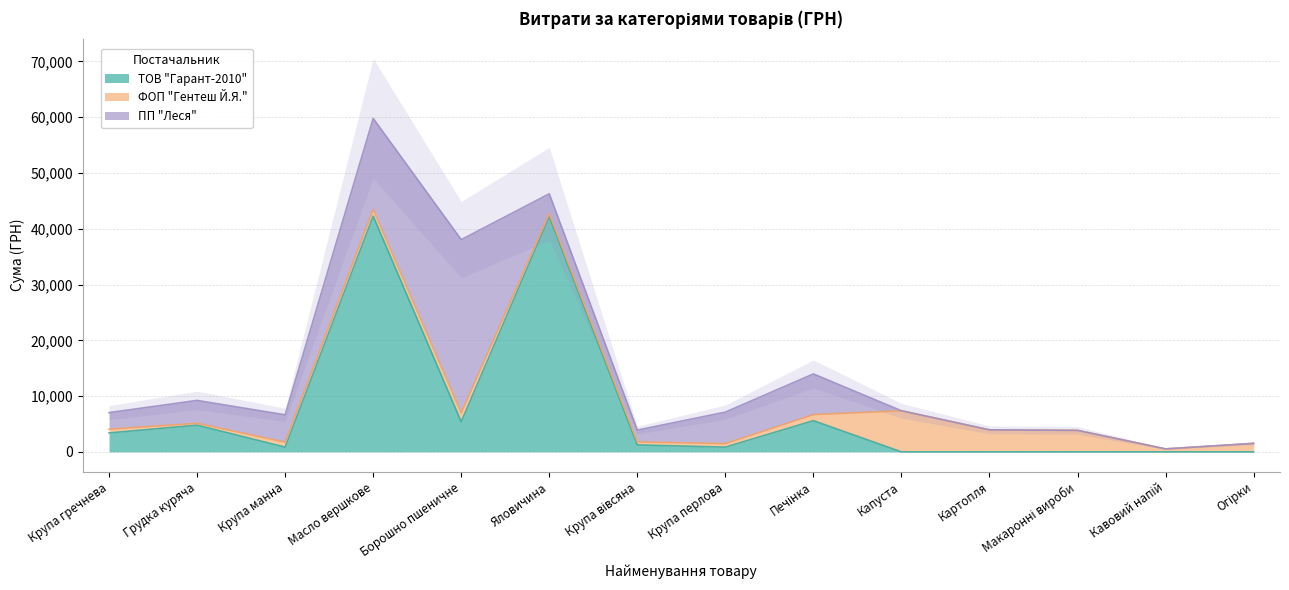

Between Крупа гречнева and Борошно пшеничне, which series saw the biggest shift?

ПП "Леся"